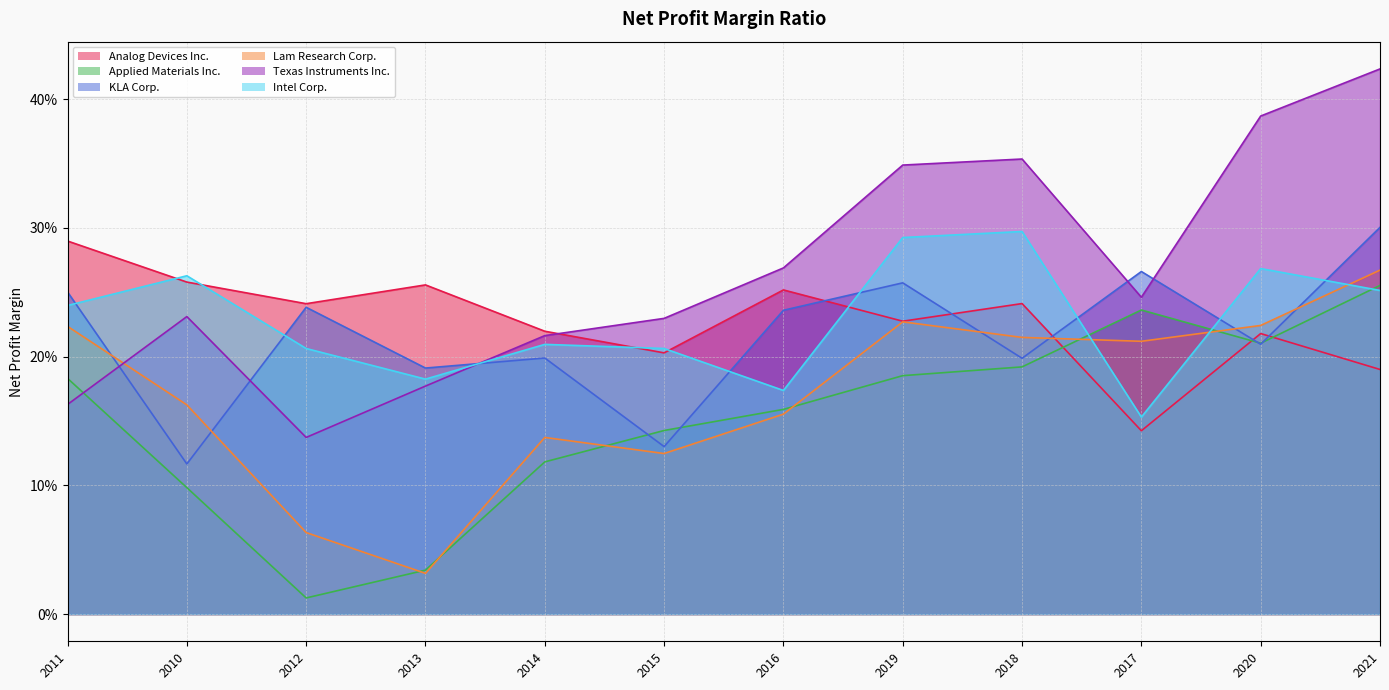

After their last crossing, which series has the higher values: Analog Devices Inc. or Lam Research Corp.?

Lam Research Corp.